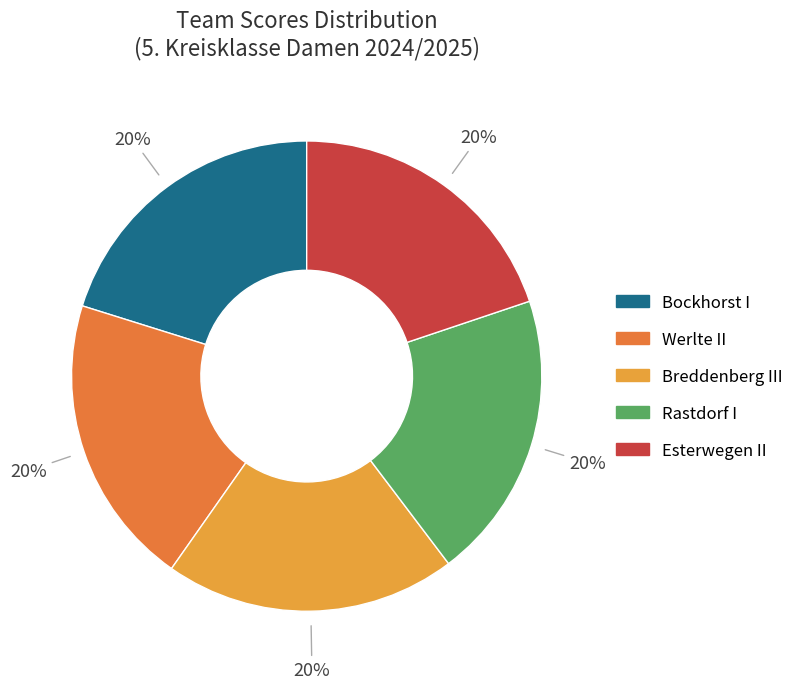

What is the ratio of the value at Bockhorst I to the value at Esterwegen II?

1.0